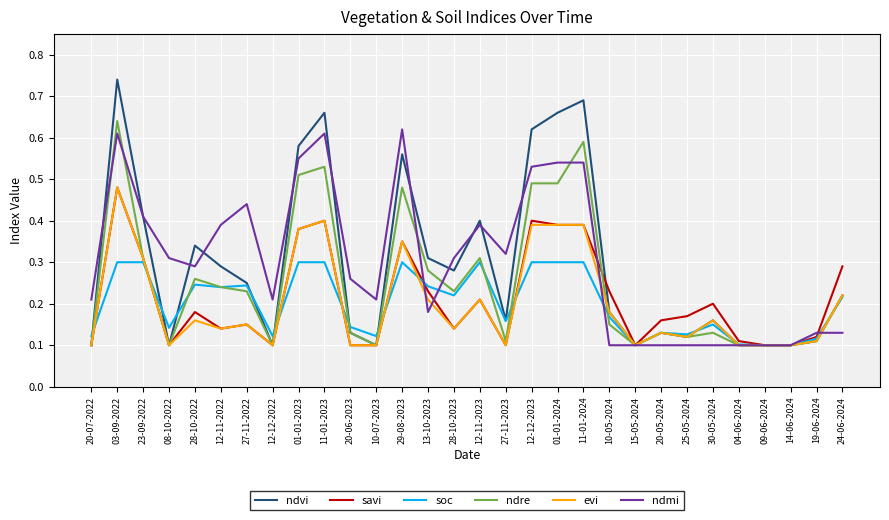

The ndmi series shows 0.2 at 10-07-2023. True or false?

True